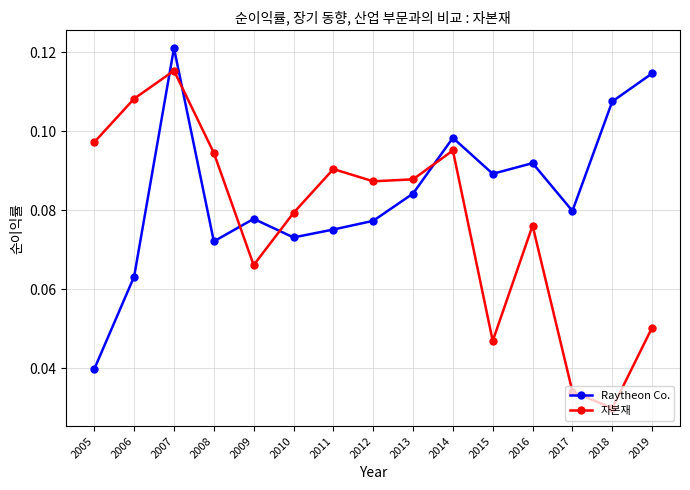

Which series has the largest range (max minus min)?

자본재